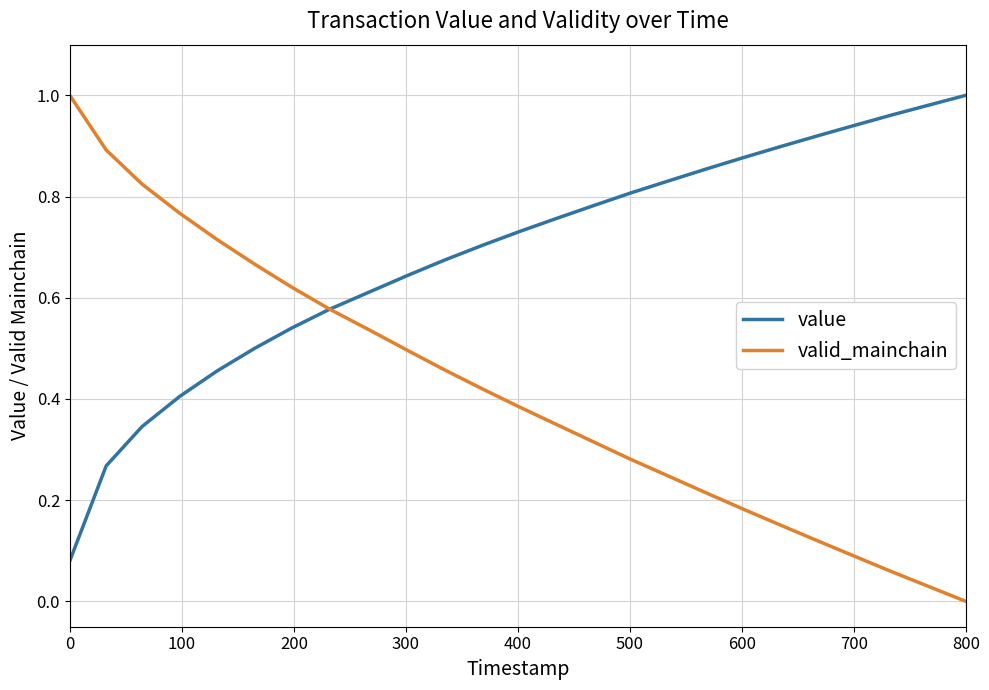

After their last crossing, which series has the higher values: valid_mainchain or value?

value